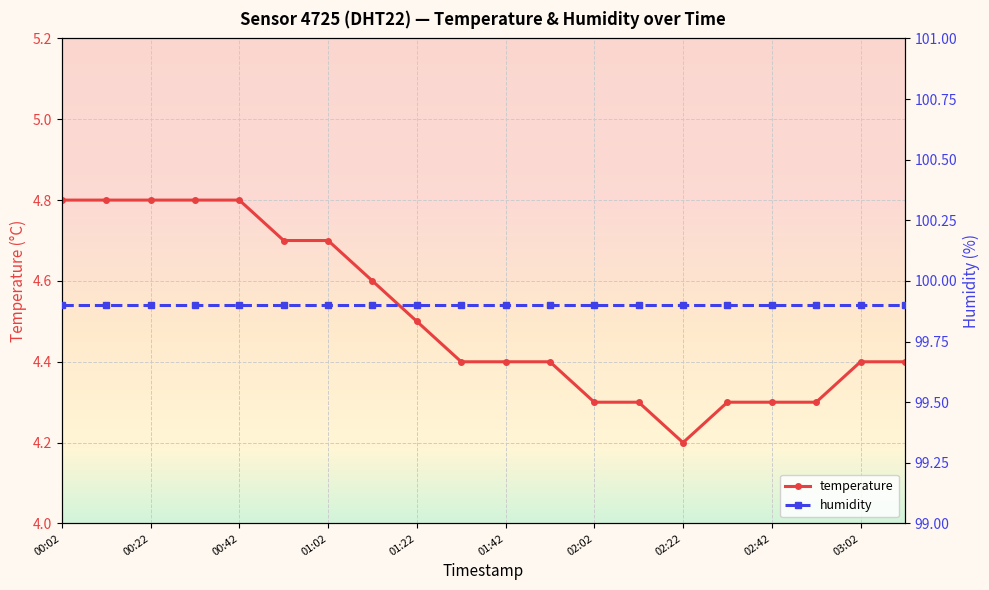

Which label corresponds to the smallest value in the chart?

02:22